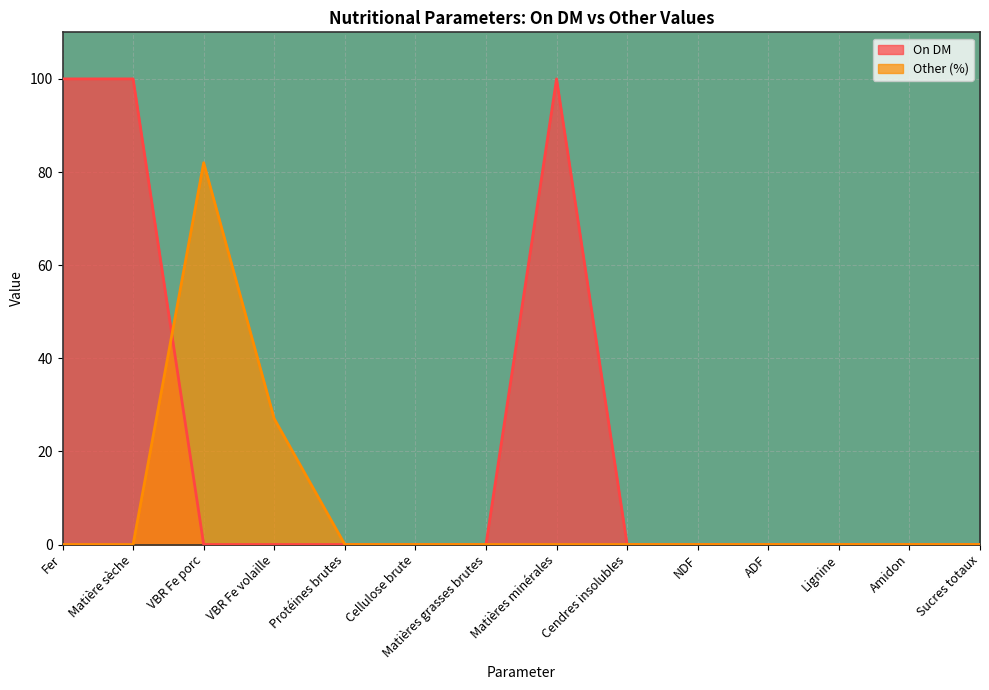

True or false: the data has more than 2 interior local peaks.

False